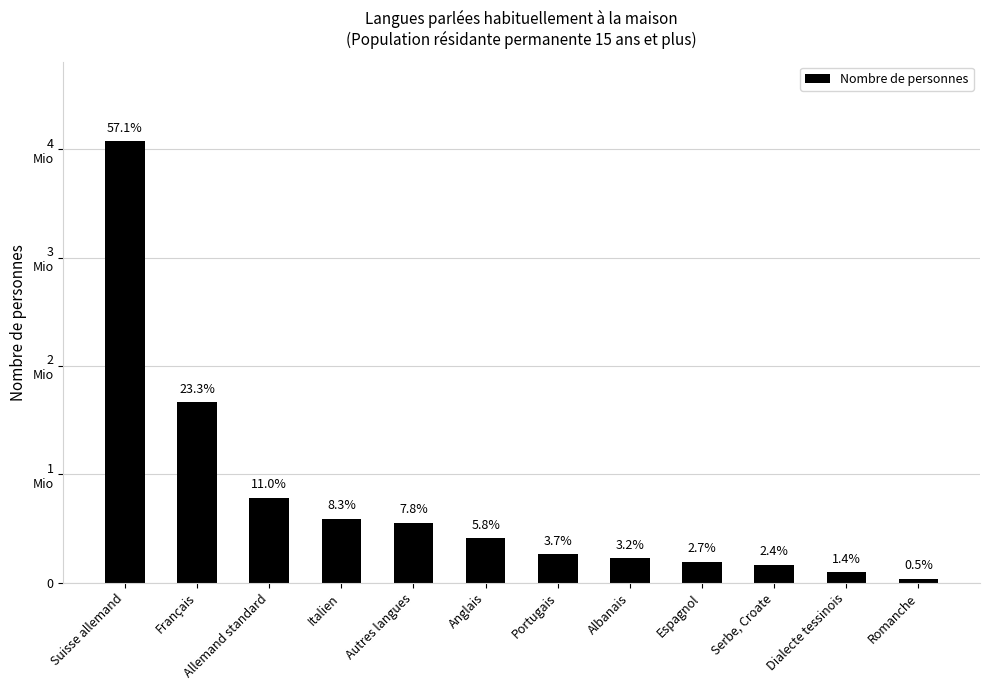

Are the bars grouped side by side (vs. stacked)?

No